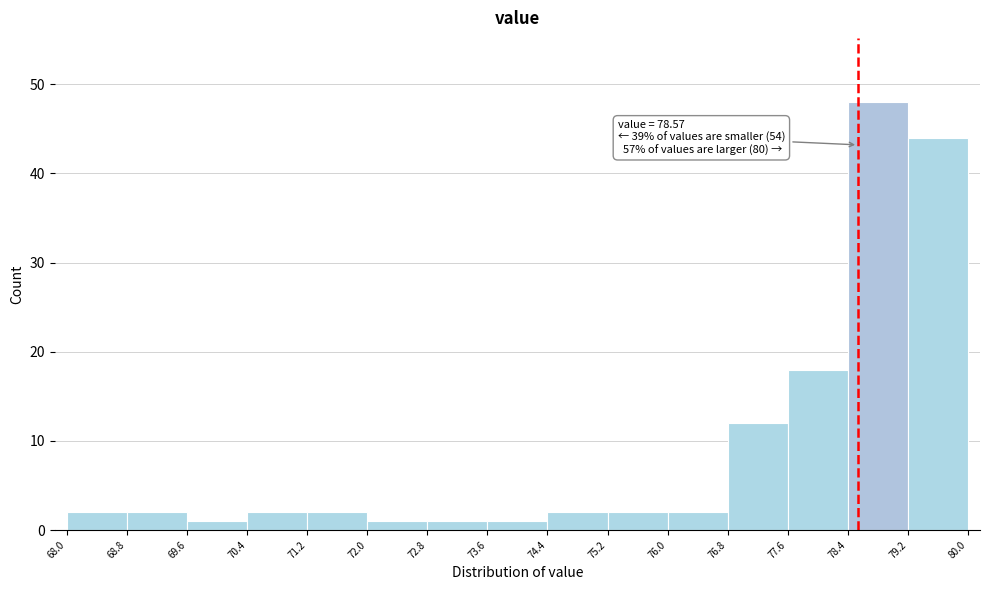

Which range on the x-axis has the tallest bar?

78.4 to 79.2